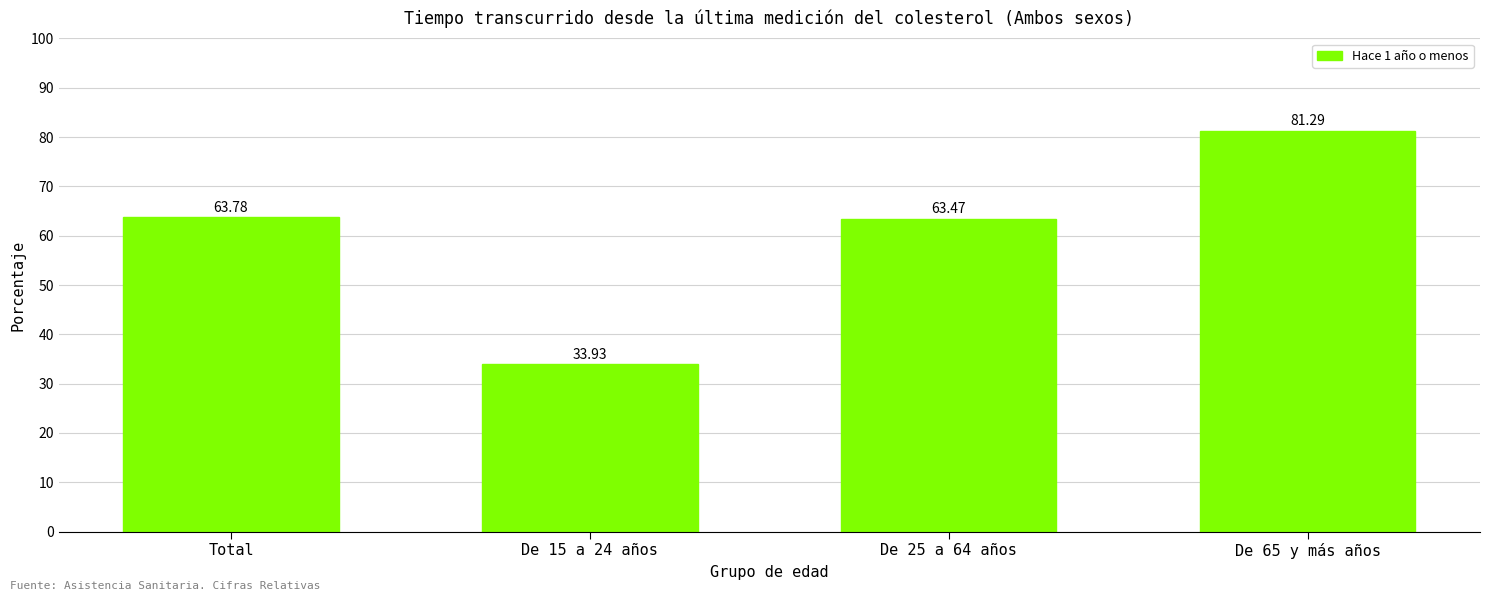

The value at De 25 a 64 años is 63.5. True or false?

True